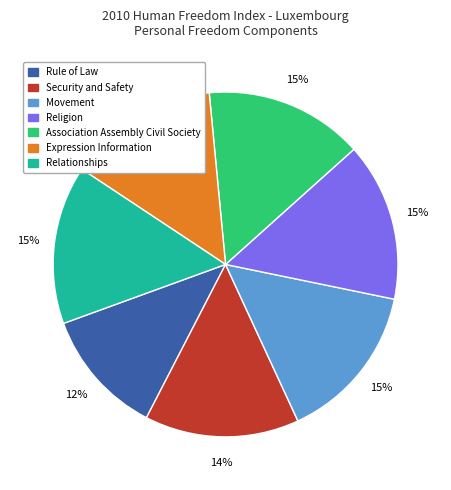

How many slices are in this pie chart?

7